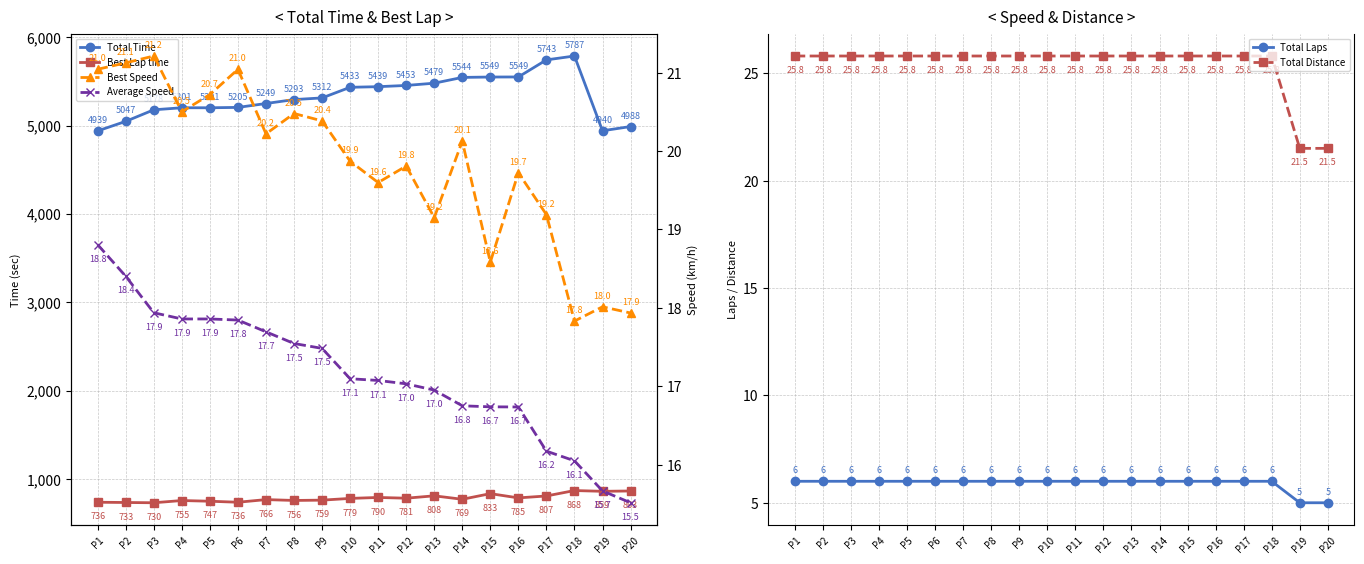

At which label does Total Time first exceed 5312?

P9